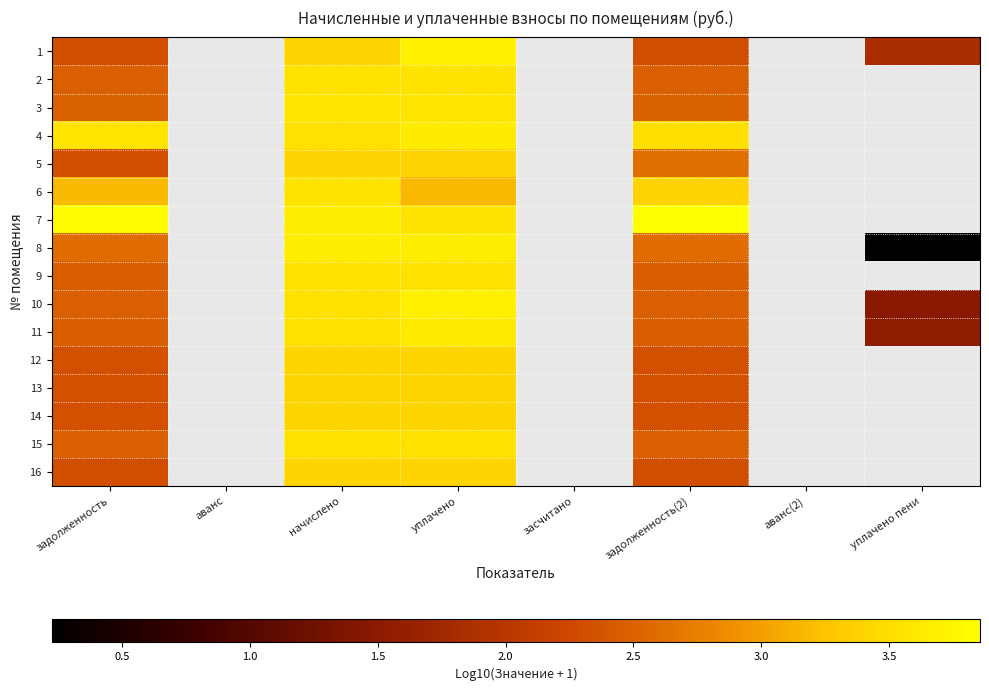

What is the difference between the maximum and minimum values in the 3 series?

1.1